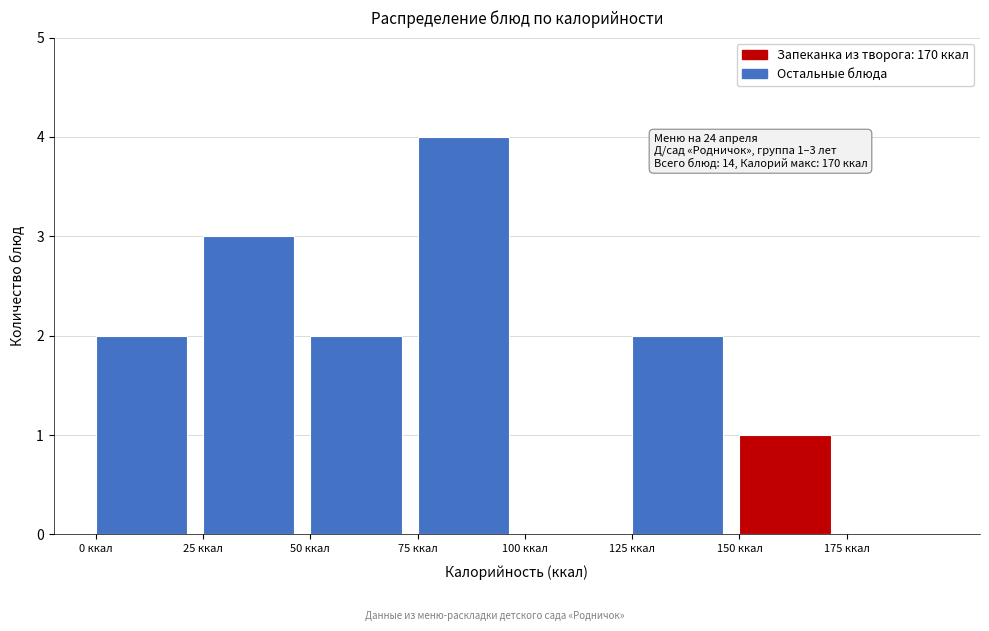

Which range on the x-axis has the tallest bar?

75 to 100